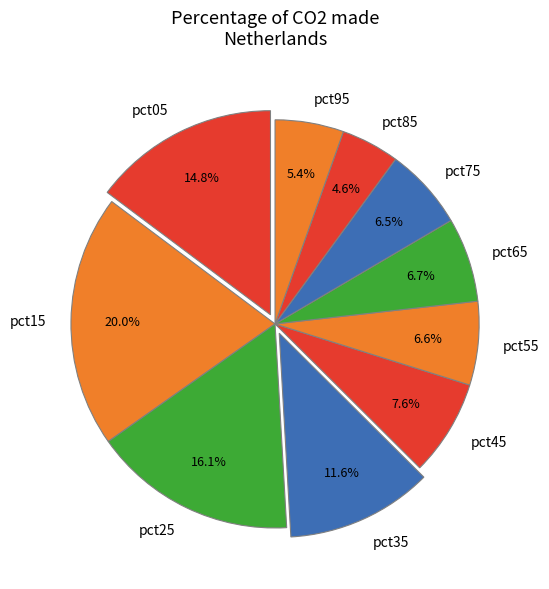

Does any single category account for the majority?

No